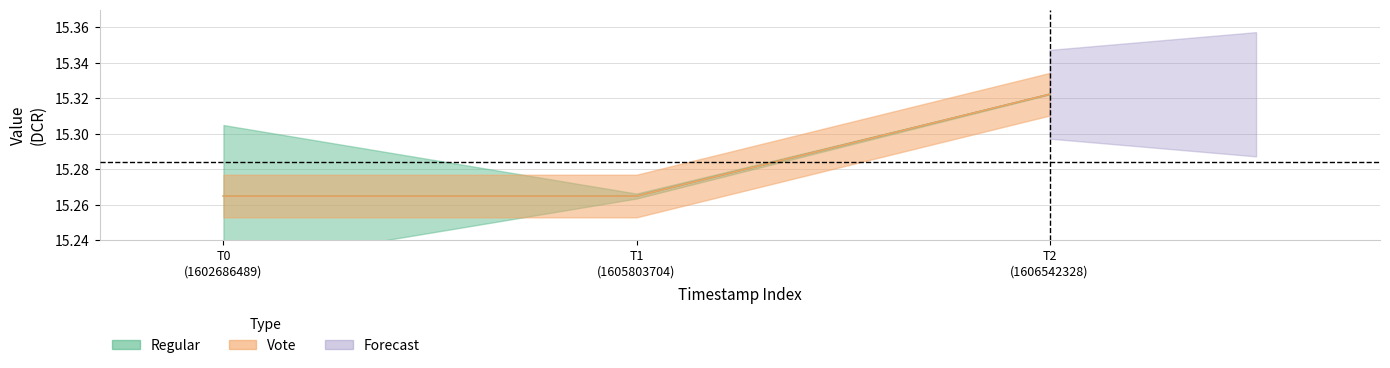

What is the average value of the Regular_value series?

15.3